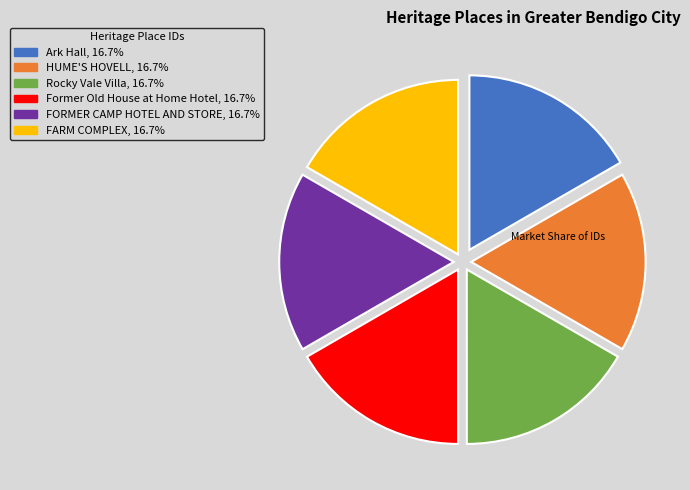

True or false: FORMER CAMP HOTEL AND STORE accounts for 10% of the total.

False